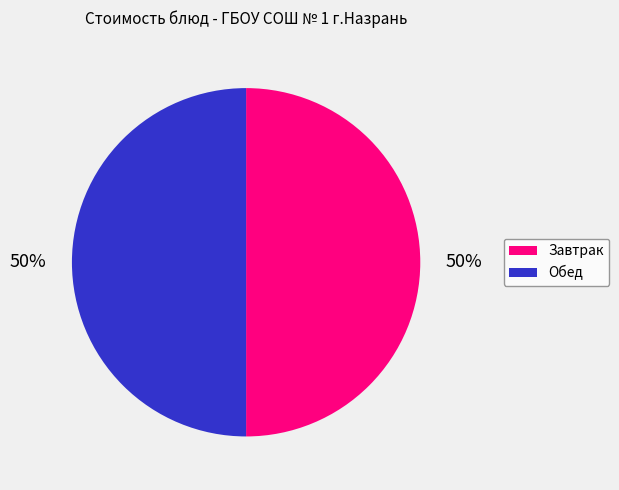

To the nearest percent, what is the average slice percentage?

50%